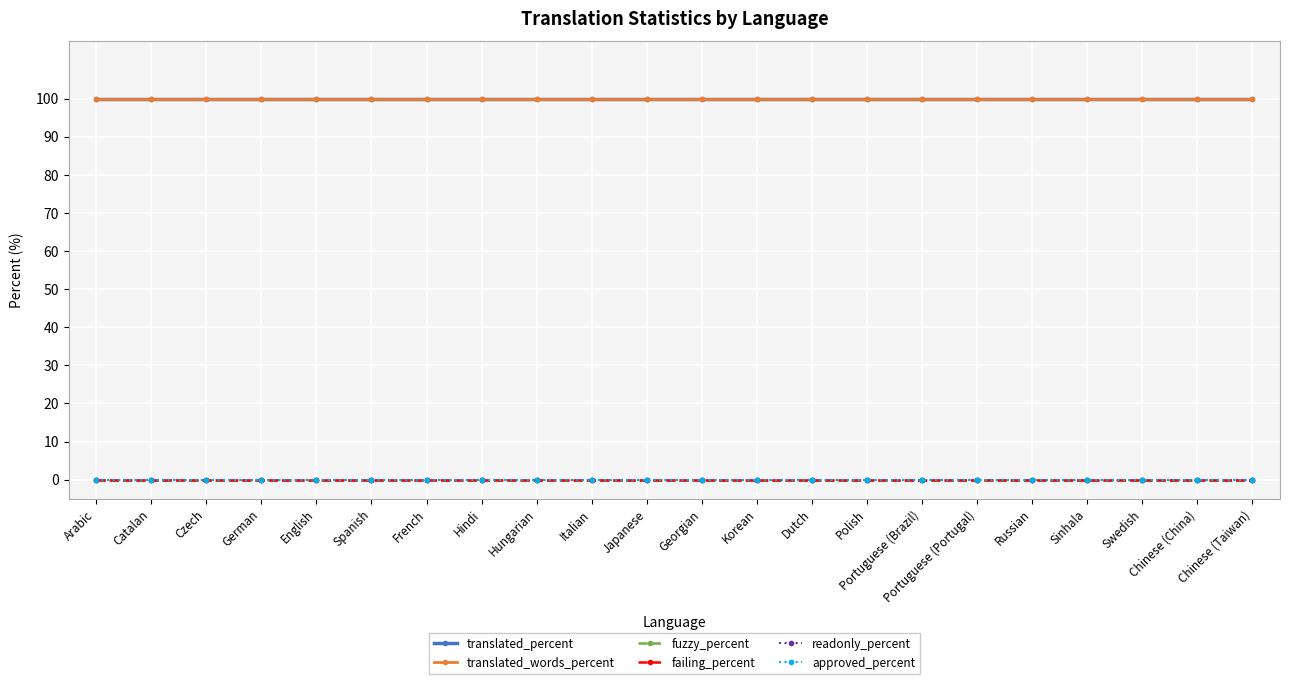

True or false: readonly_percent has more than 1 interior local peaks.

False